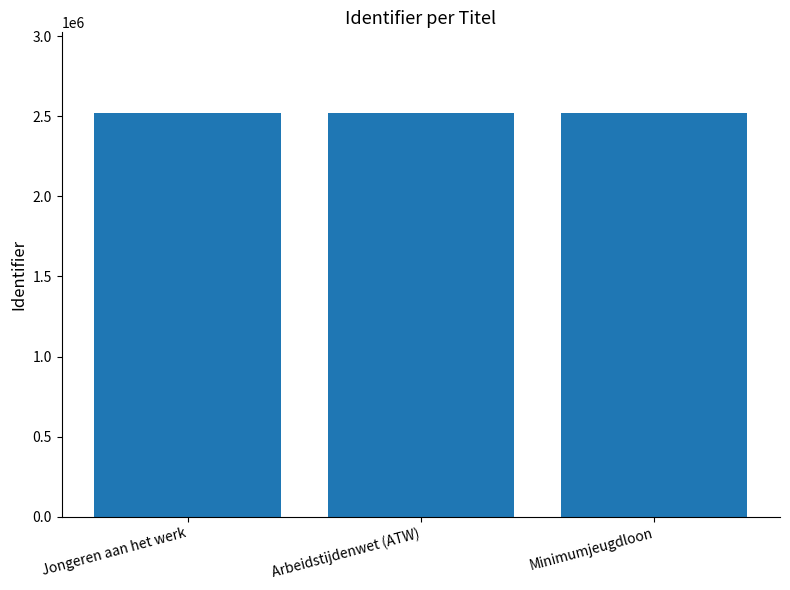

What is the sum of all values?

7562209